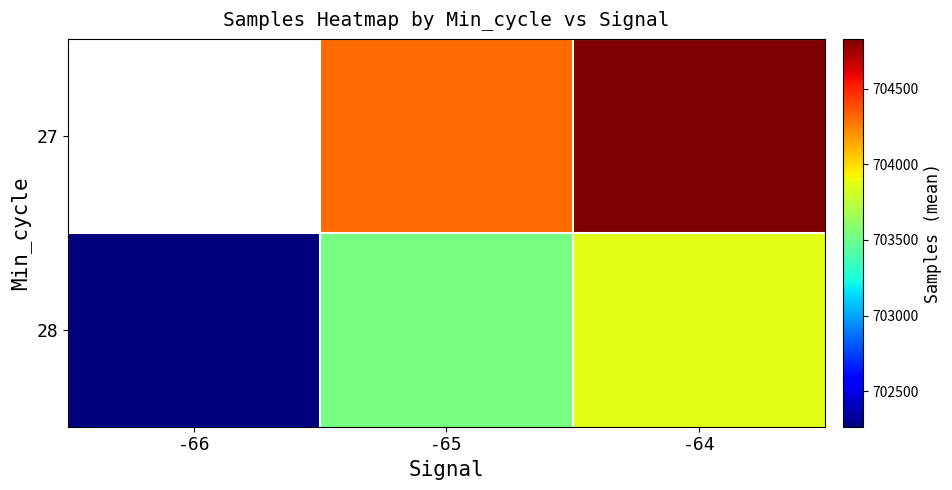

Which series has the largest range (max minus min)?

28